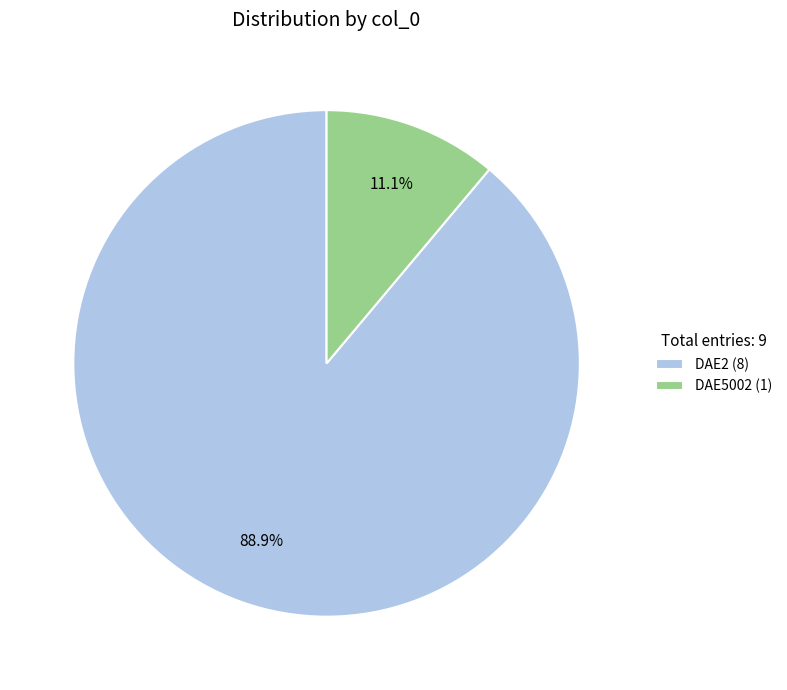

Is there any slice that represents more than half of the pie?

Yes